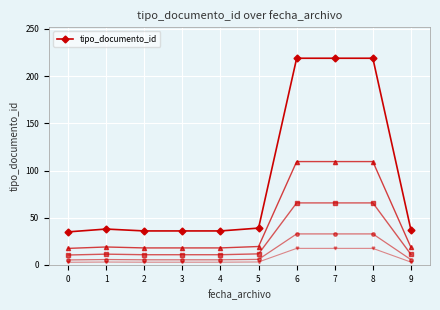

What is the difference between the maximum and minimum values?

184